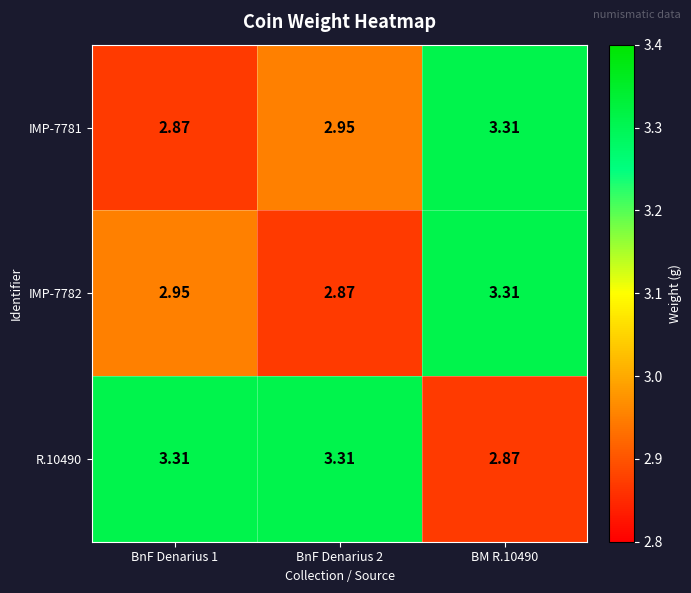

Is the value of IMP-7782 at BM R.10490 greater than the value of R.10490 at BM R.10490?

Yes